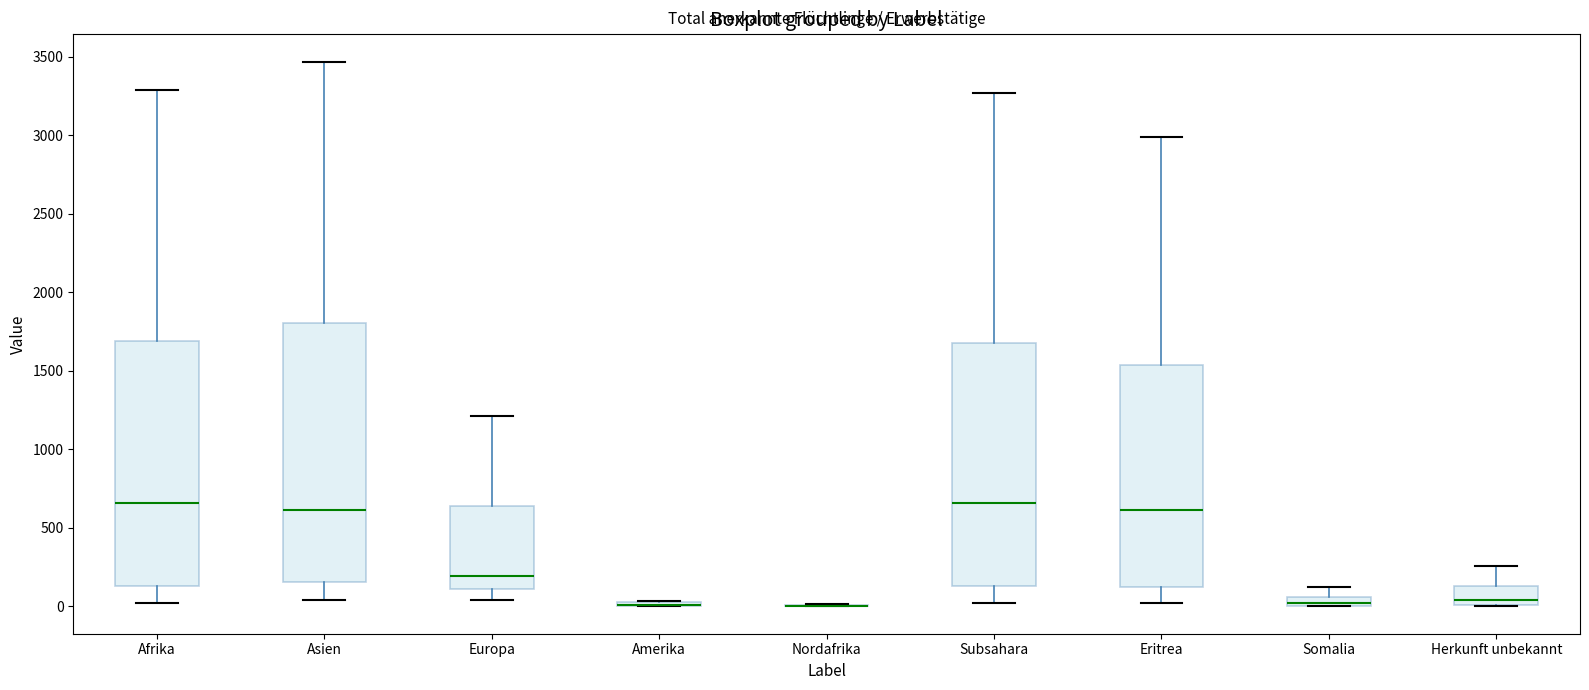

Comparing the boxes themselves (not the whiskers), which one is the tallest?

Asien